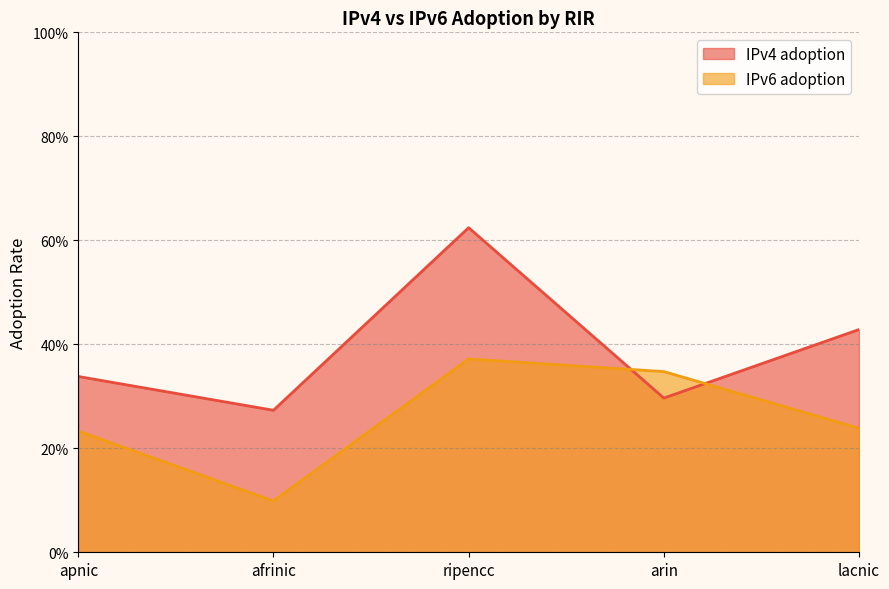

Count the IPv4 adoption values in the range 0 to 1.

5